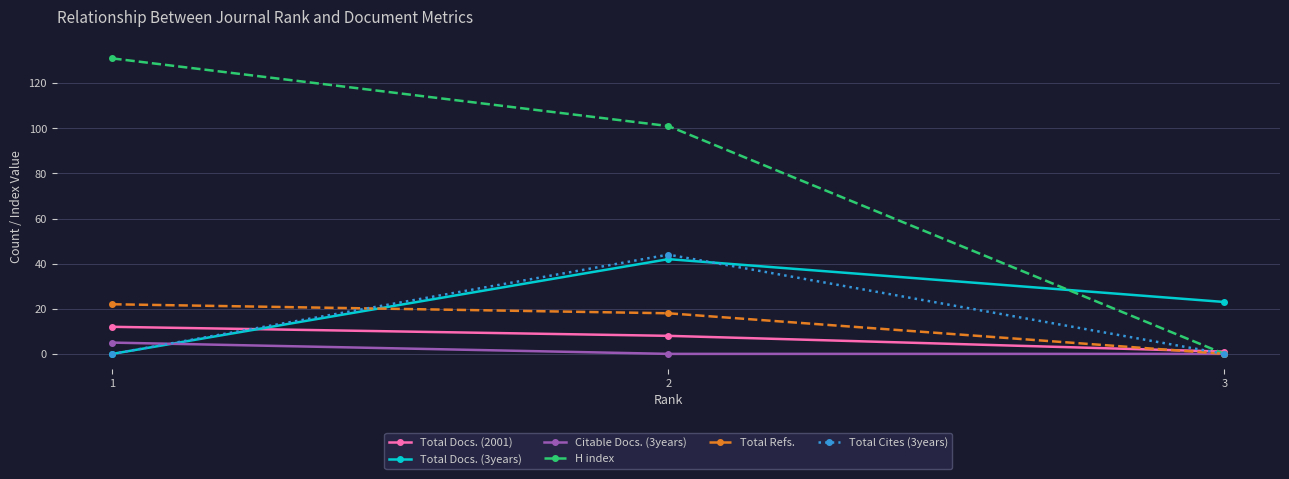

What is the spread (max minus min) of values at 2?

101